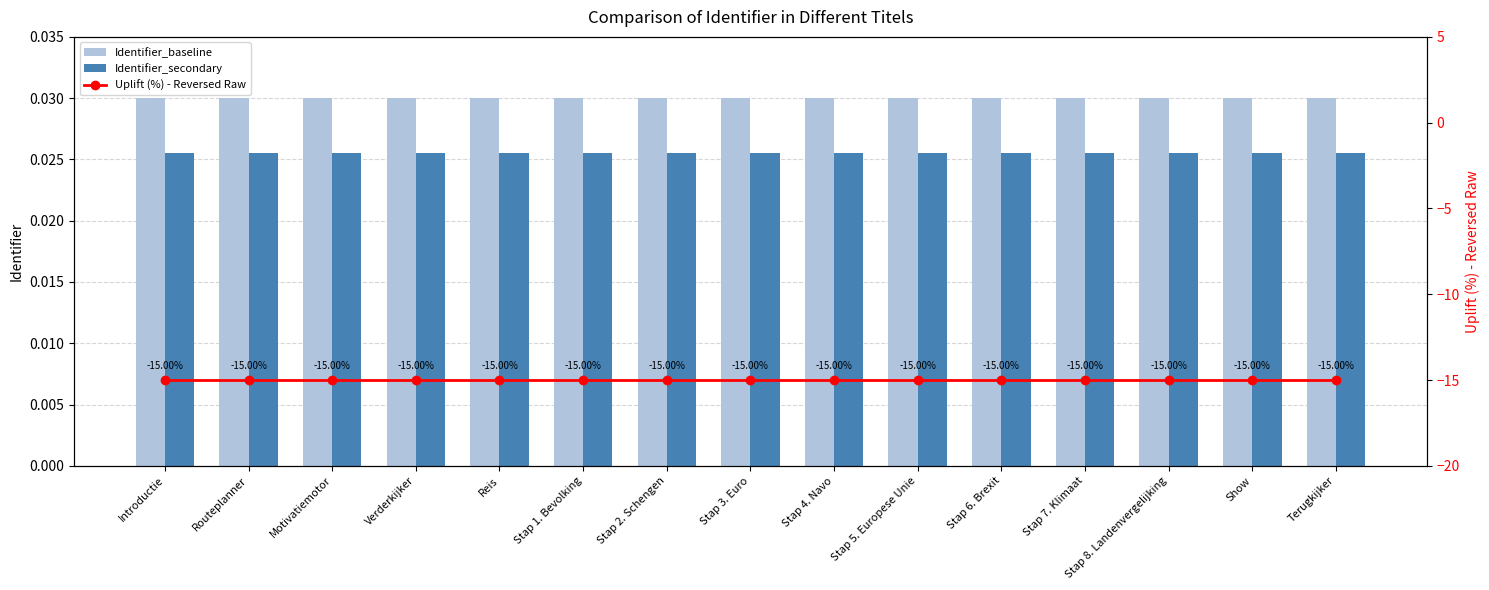

Rank the series at Stap 5. Europese Unie from highest to lowest value.

Identifier_baseline, Identifier_secondary, Uplift (%) - Reversed Raw